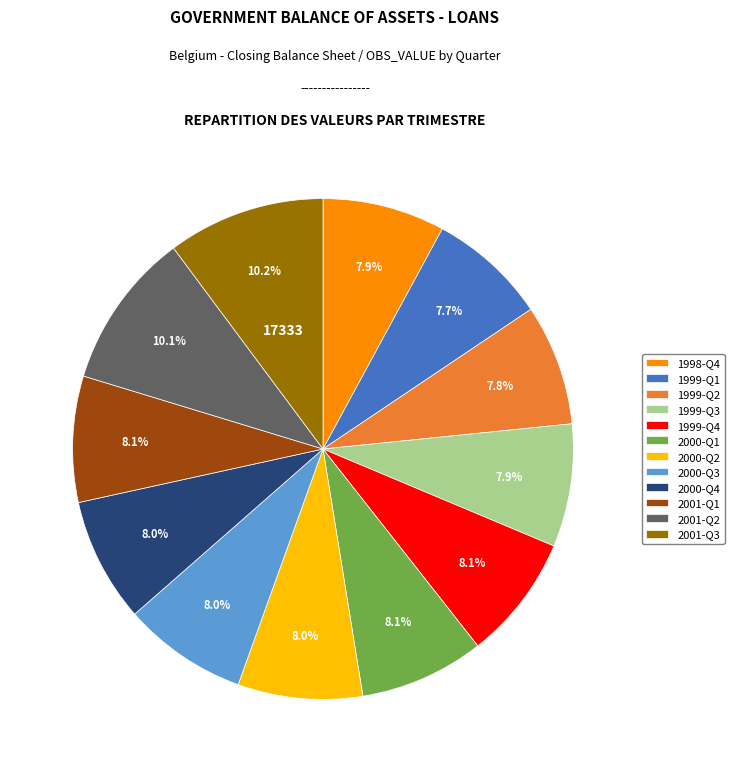

How many slices are in this pie chart?

12